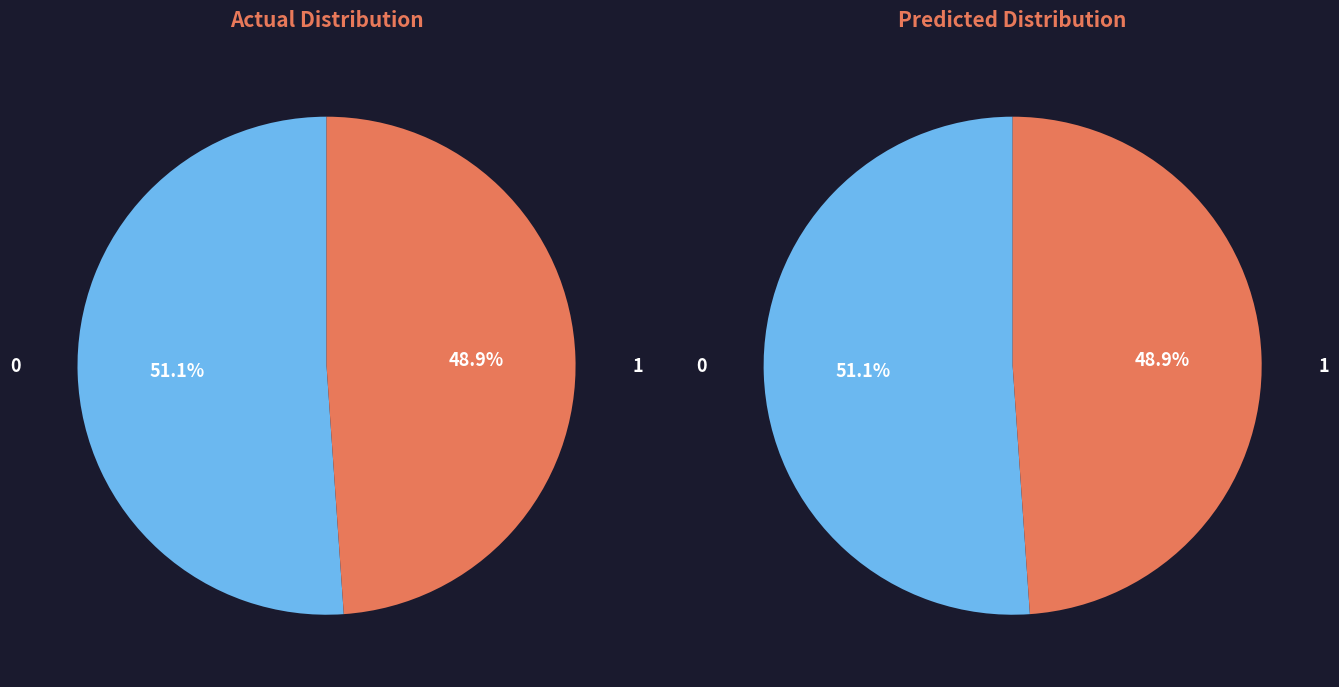

Which category has the smallest portion of the pie?

1